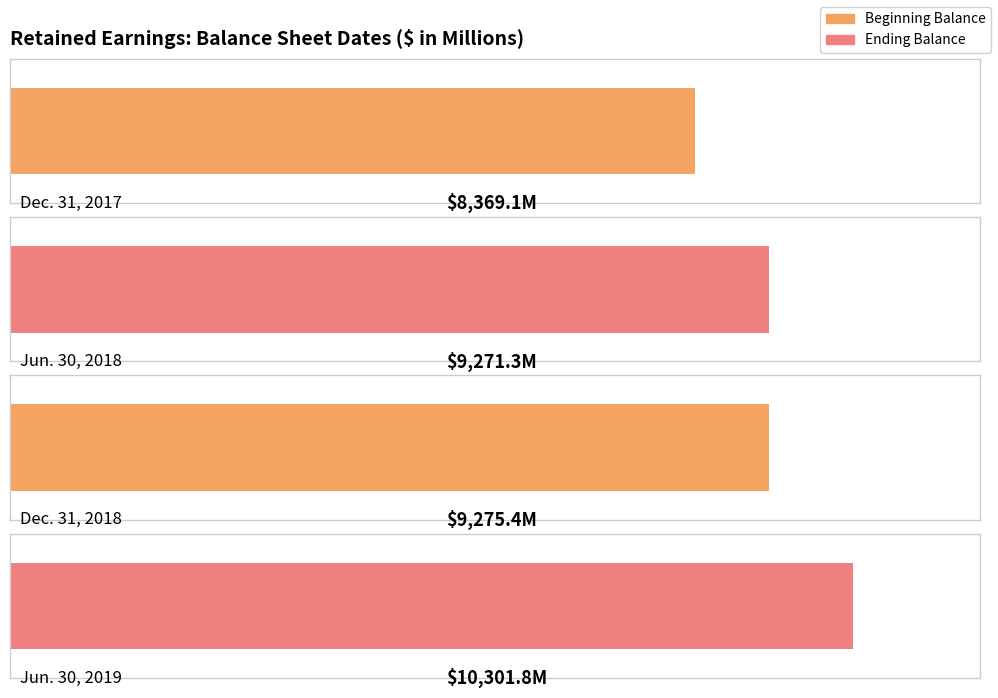

Reading left to right, list all the values displayed in this chart.

Dec. 31, 2017=8369.1	Jun. 30, 2018=9271.3	Dec. 31, 2018=9275.4	Jun. 30, 2019=10301.8